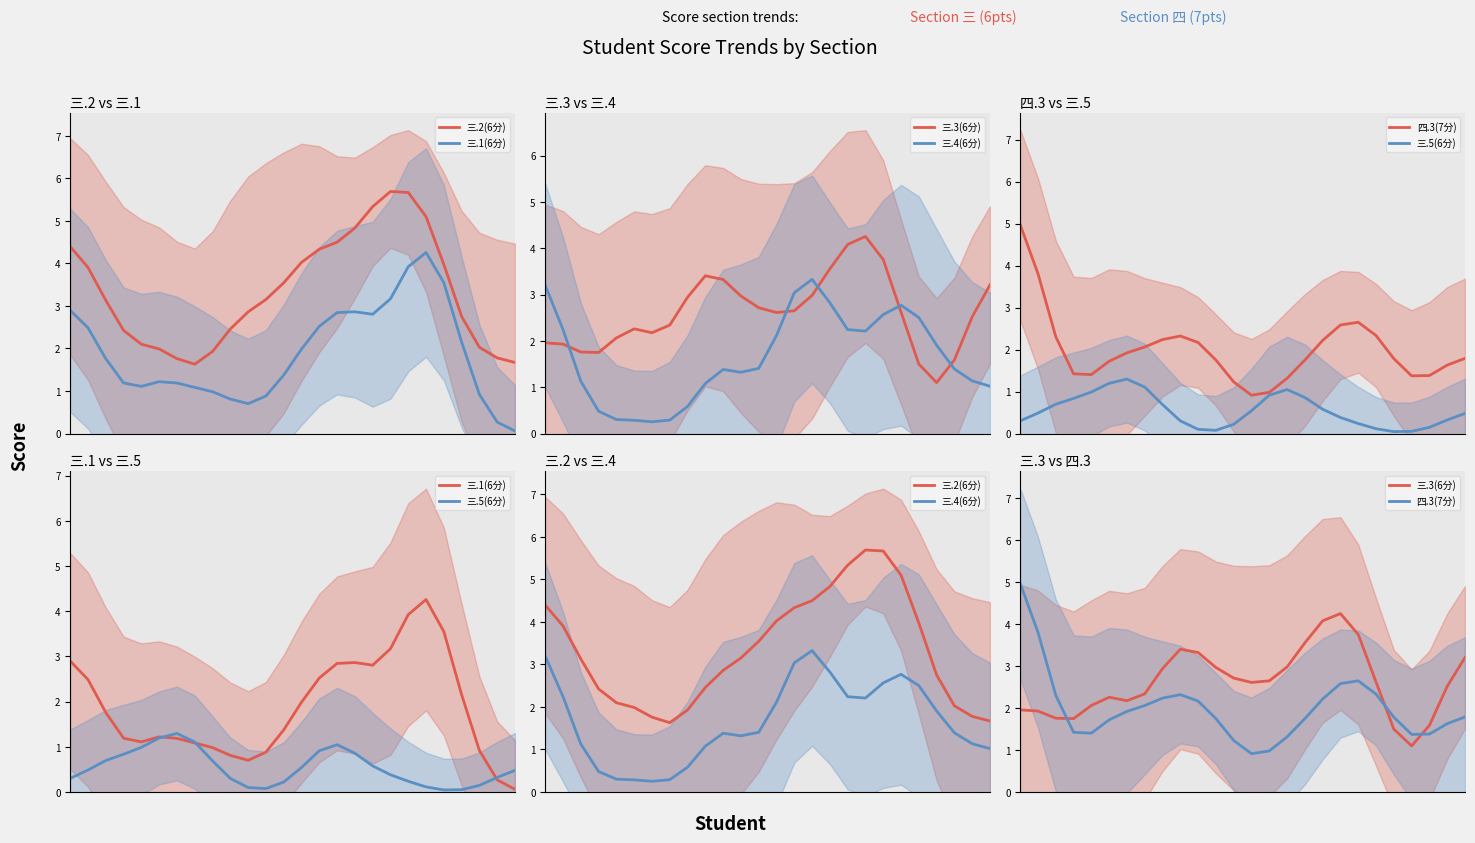

In 三.1(6分), how many points are higher than both neighbors (excluding endpoints)?

3